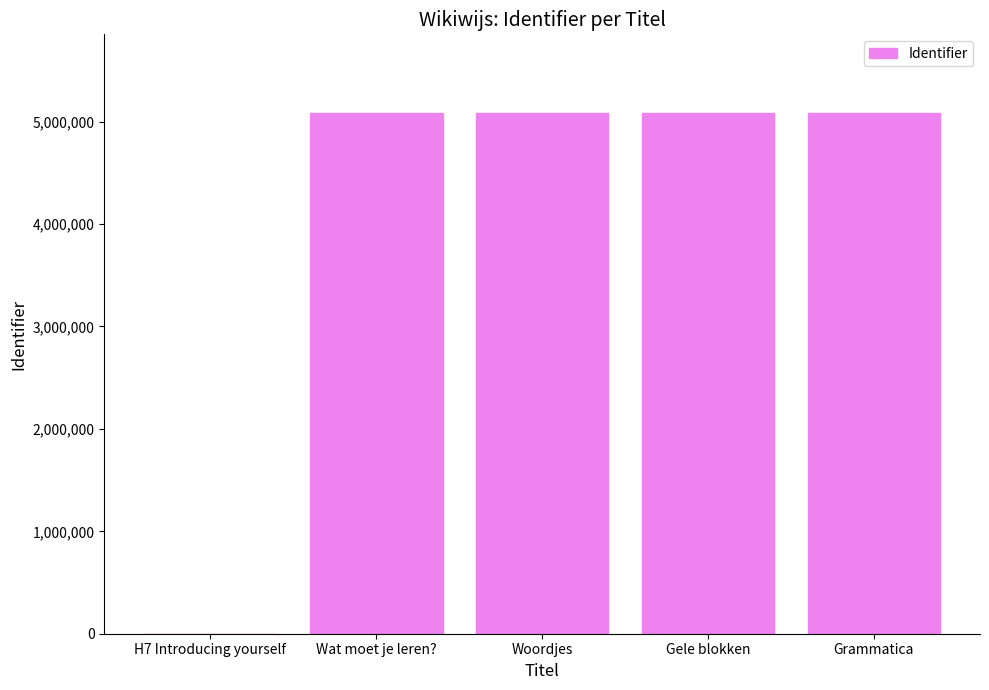

What is the maximum value shown in the chart?

5088850